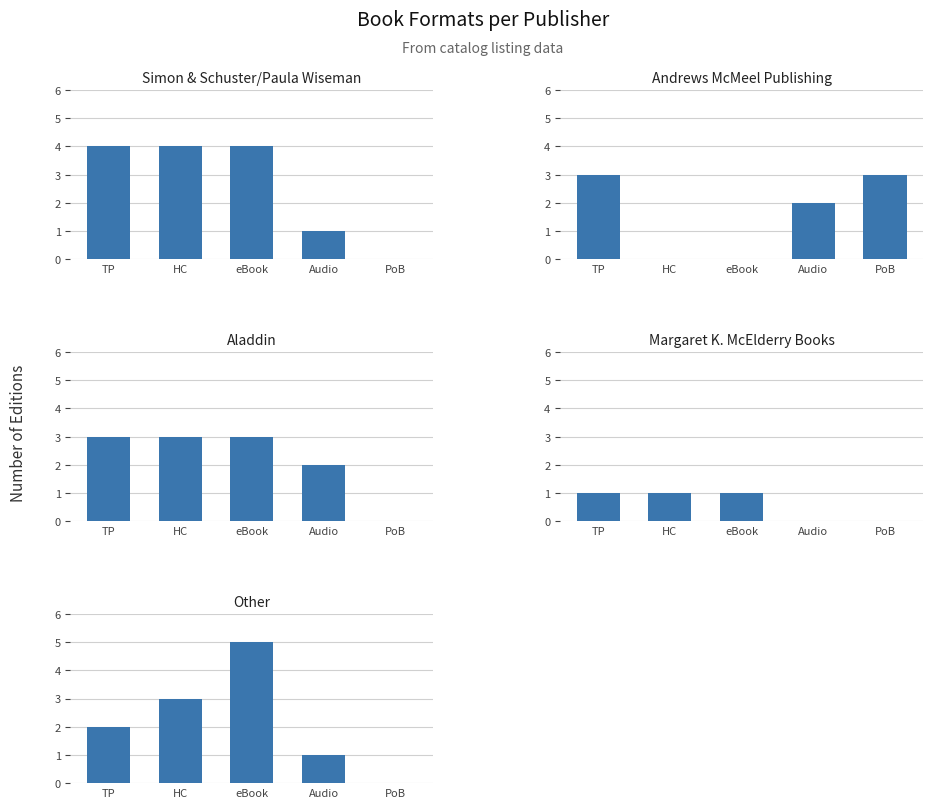

Is it true that Aladdin equals 2 at HC?

False